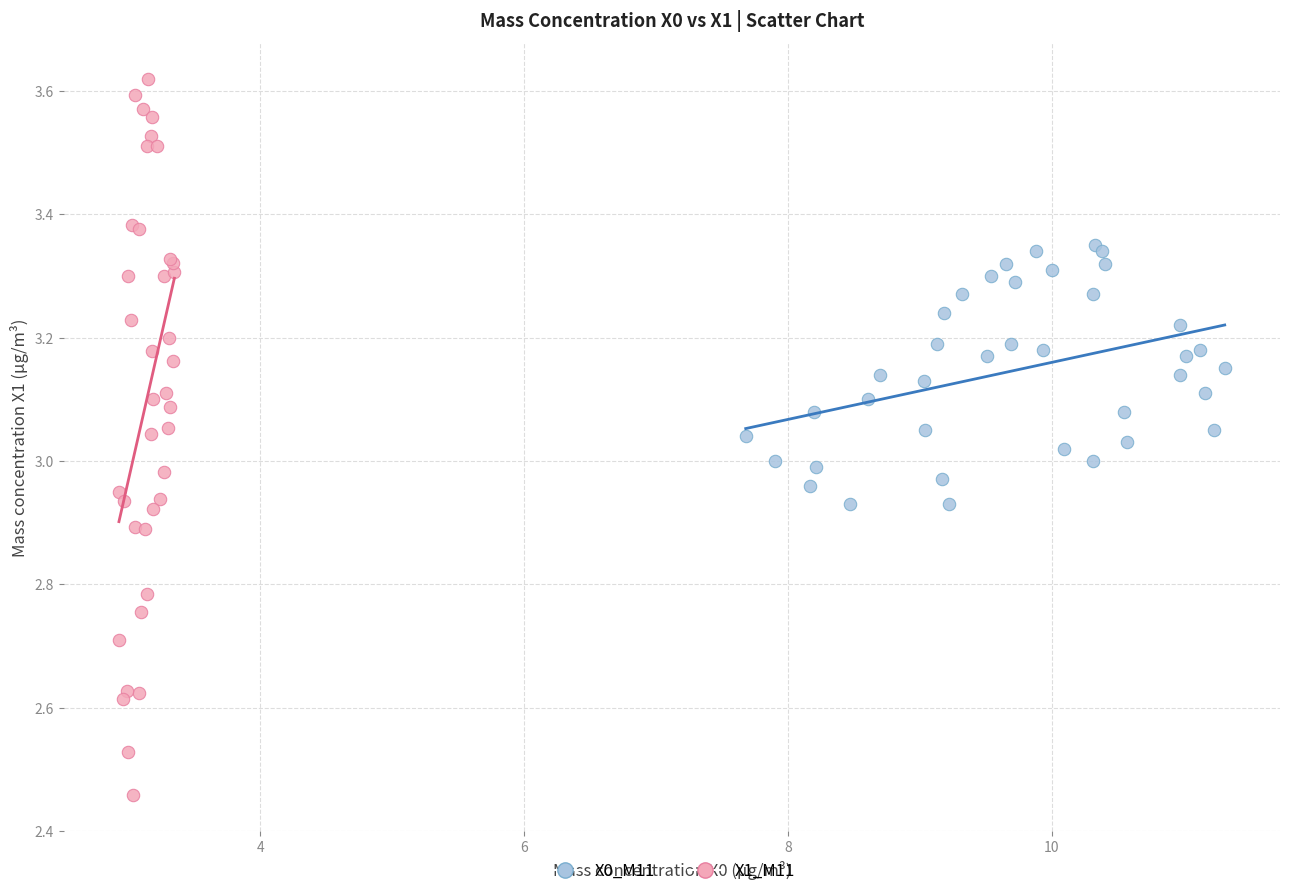

Which series contains the lowest Y value?

X1_M11